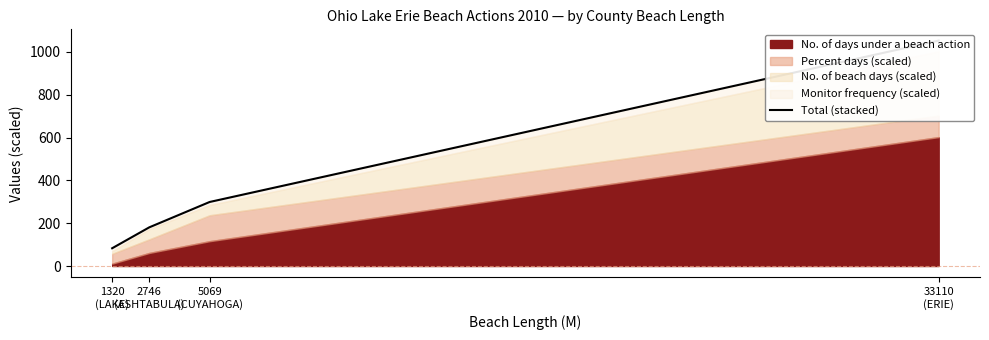

The chart shows a value of 83.0 at 1320
(LAKE). True or false?

True